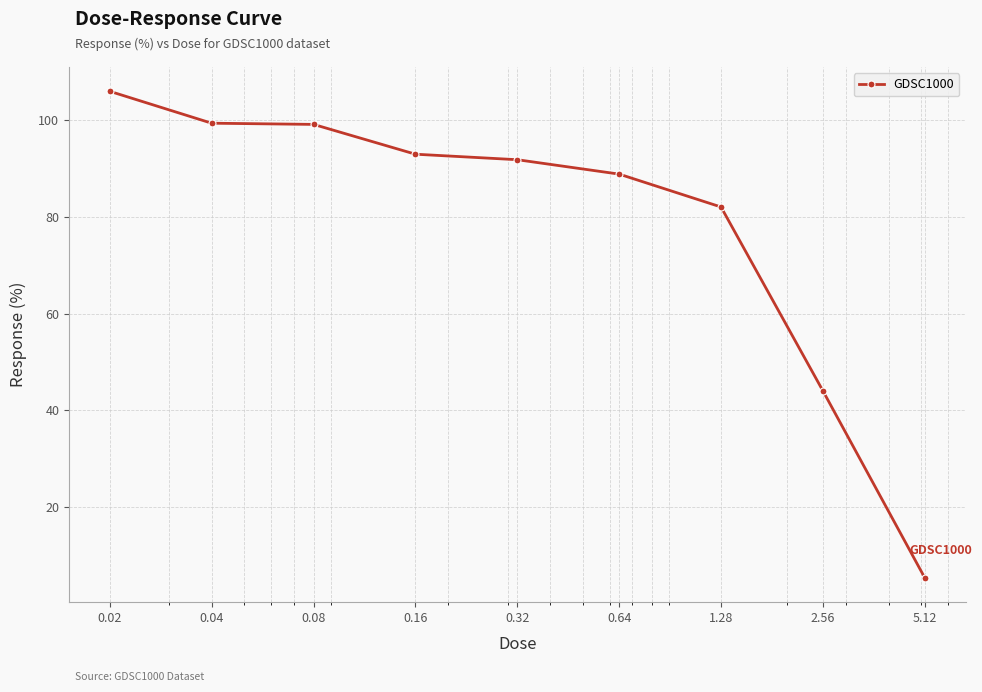

What is the value of the 4th point from the left?

93.0